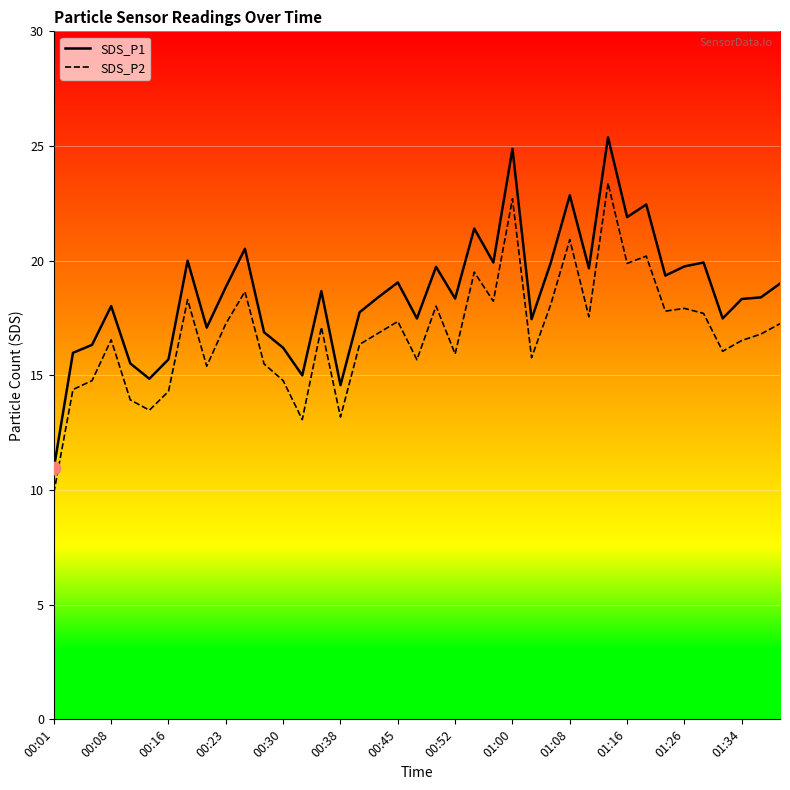

Which series reaches the maximum Y coordinate?

SDS_P1